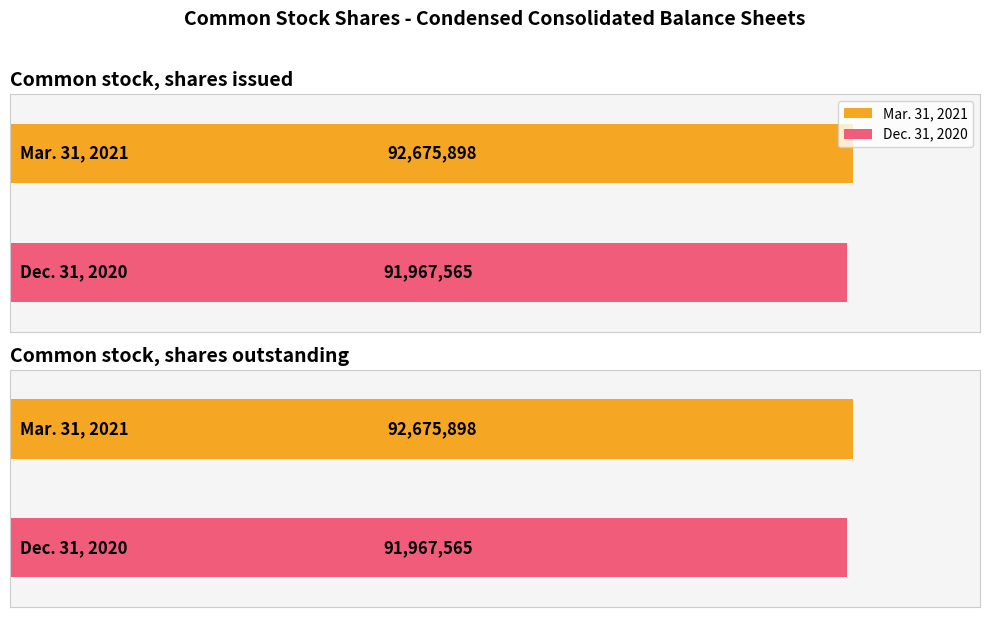

What is the difference between the highest and lowest values at Common stock, shares issued?

708333